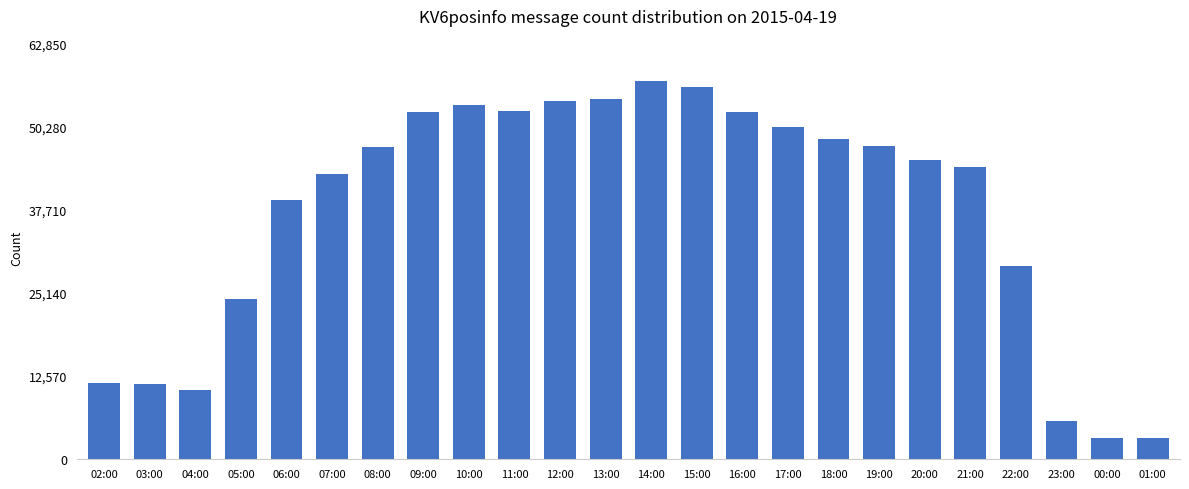

What is the label of the 15th bar from the right?

11:00